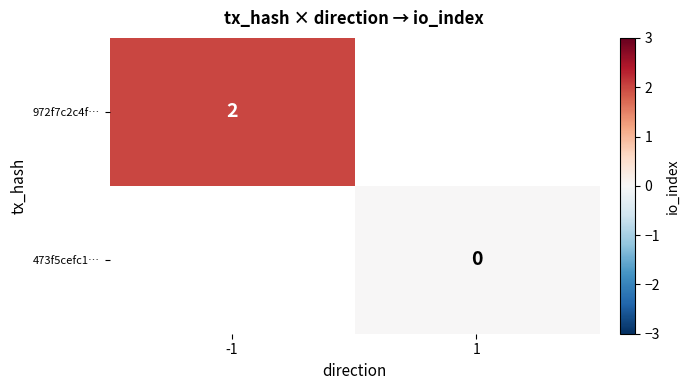

True or false: 972f7c2c4f… has a value of 2 at -1.

True